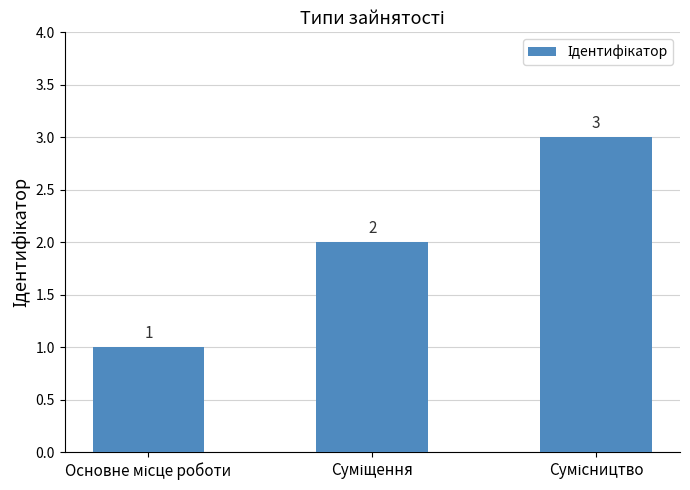

What is the greatest value displayed?

3